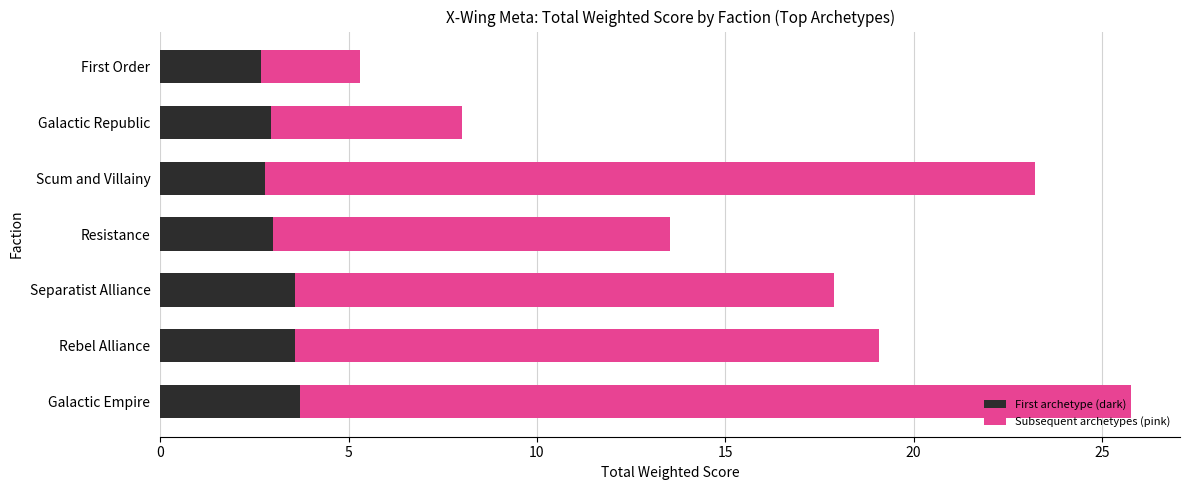

What is the spread (max minus min) of values at Separatist Alliance?

0.1